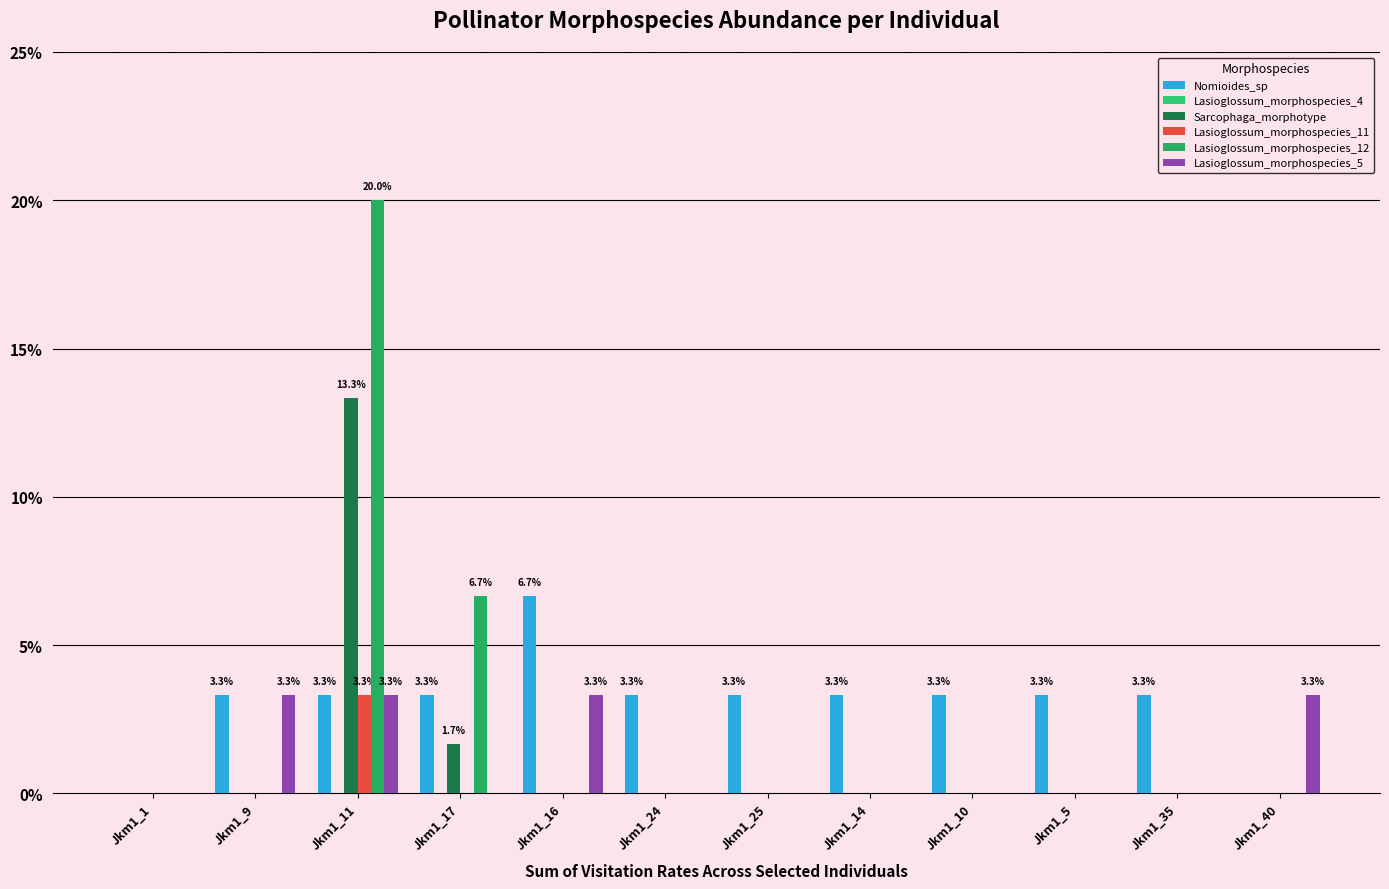

The value of Lasioglossum_morphospecies_11 at Jkm1_14 is 0.0. True or false?

False